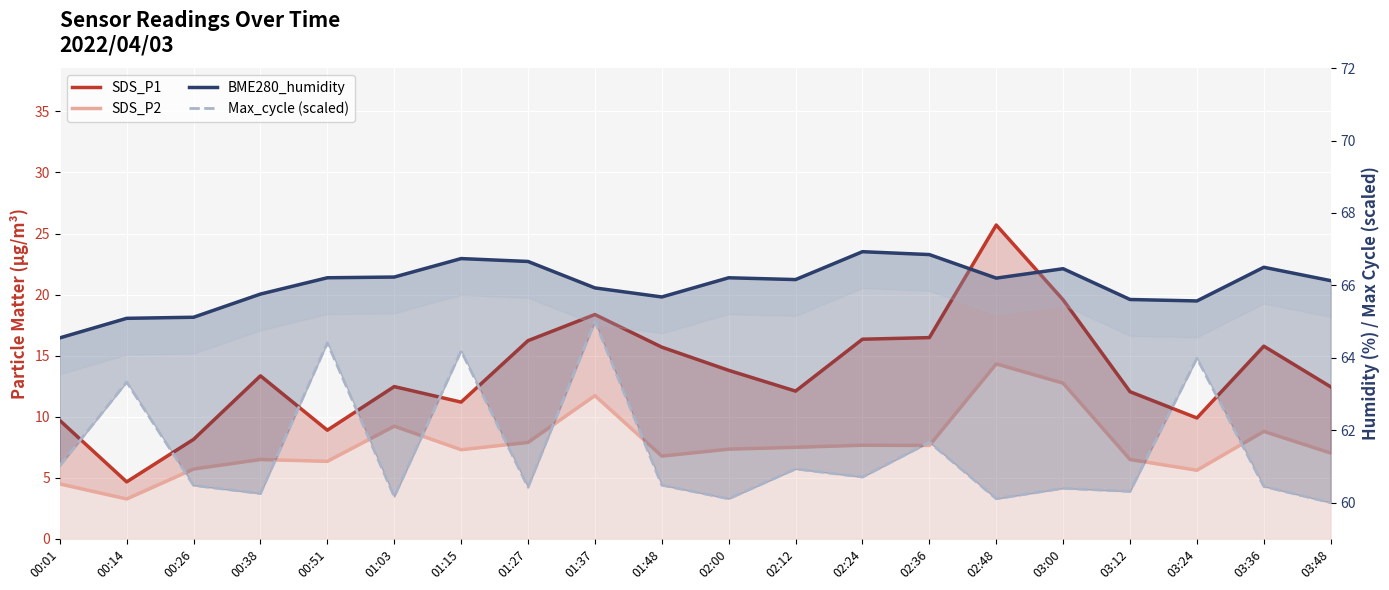

Between 00:01 and 03:00, which is larger?

03:00